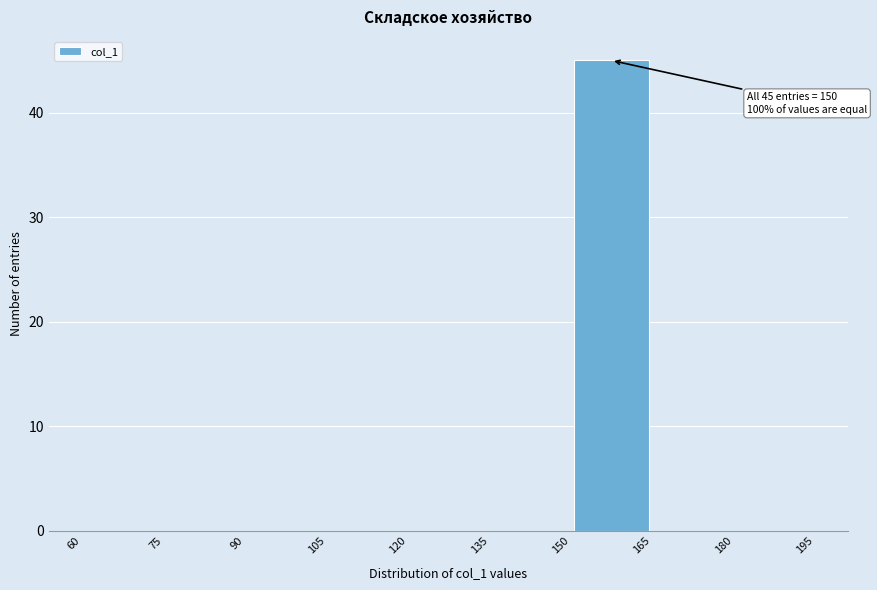

Which range on the x-axis has the tallest bar?

150 to 165